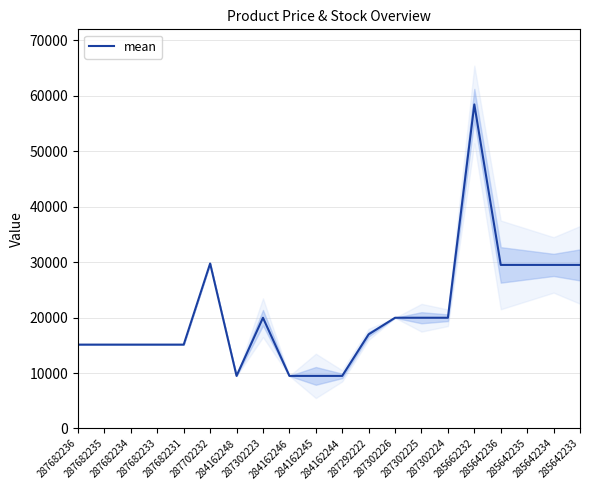

What is the difference between the second highest and second lowest values?

20267.2